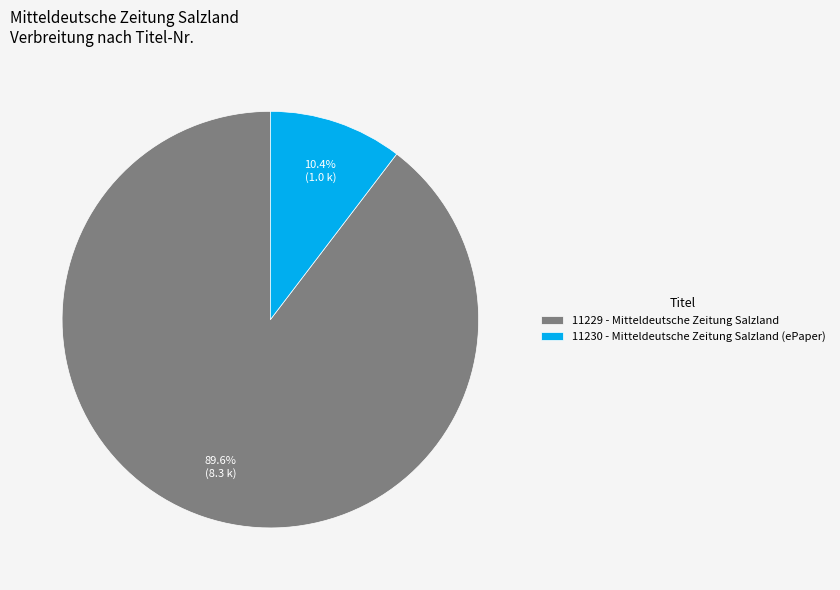

Which slice represents more than half of the pie?

11229 - Mitteldeutsche Zeitung Salzland